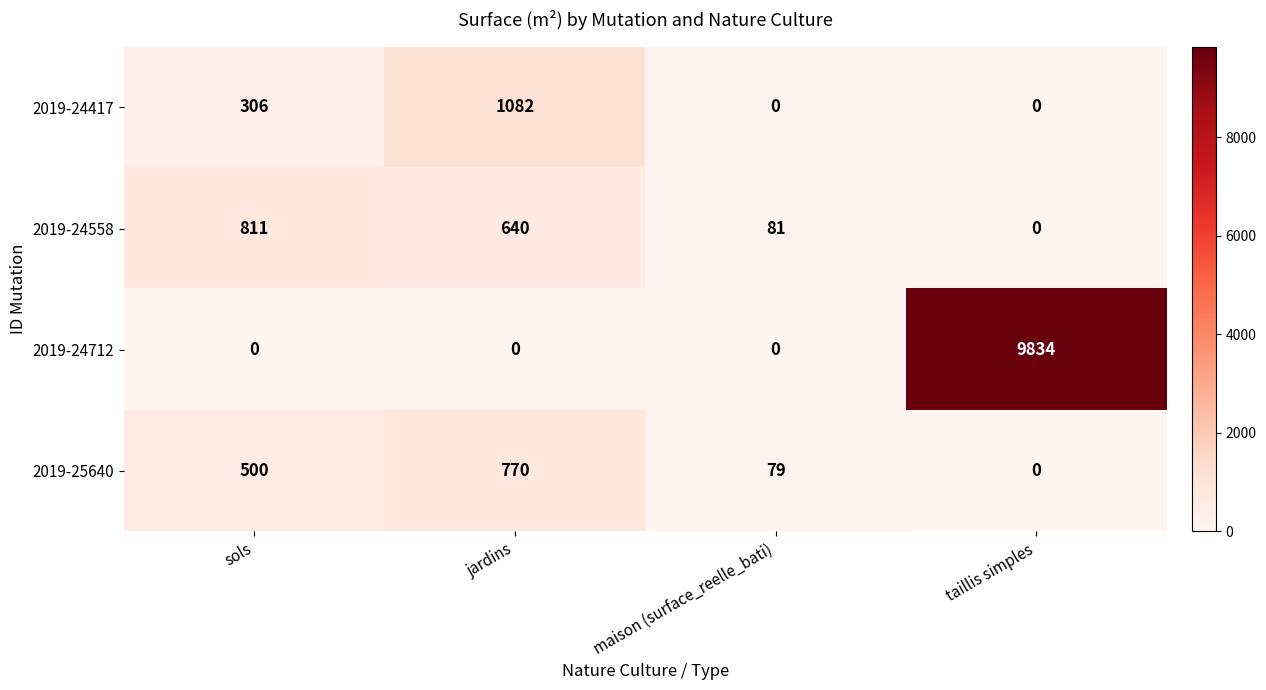

List the series in order of their peak value, highest first.

2019-24712, 2019-24417, 2019-24558, 2019-25640